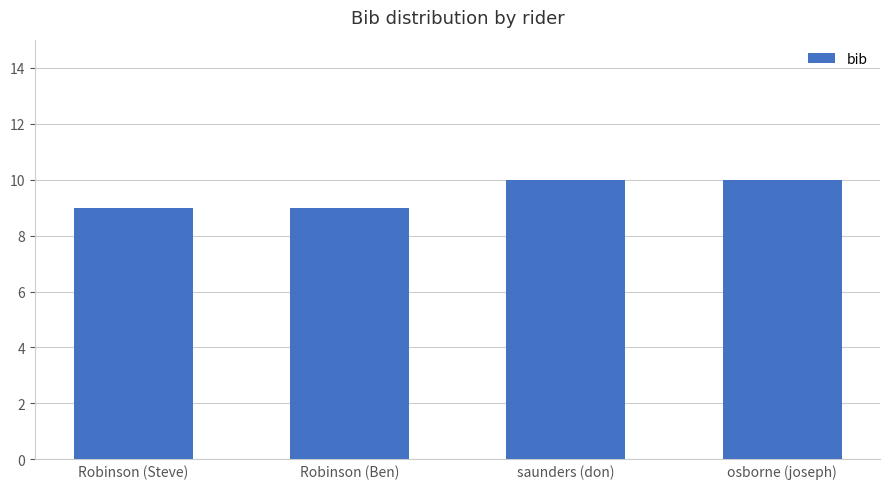

What is the smallest value displayed?

9